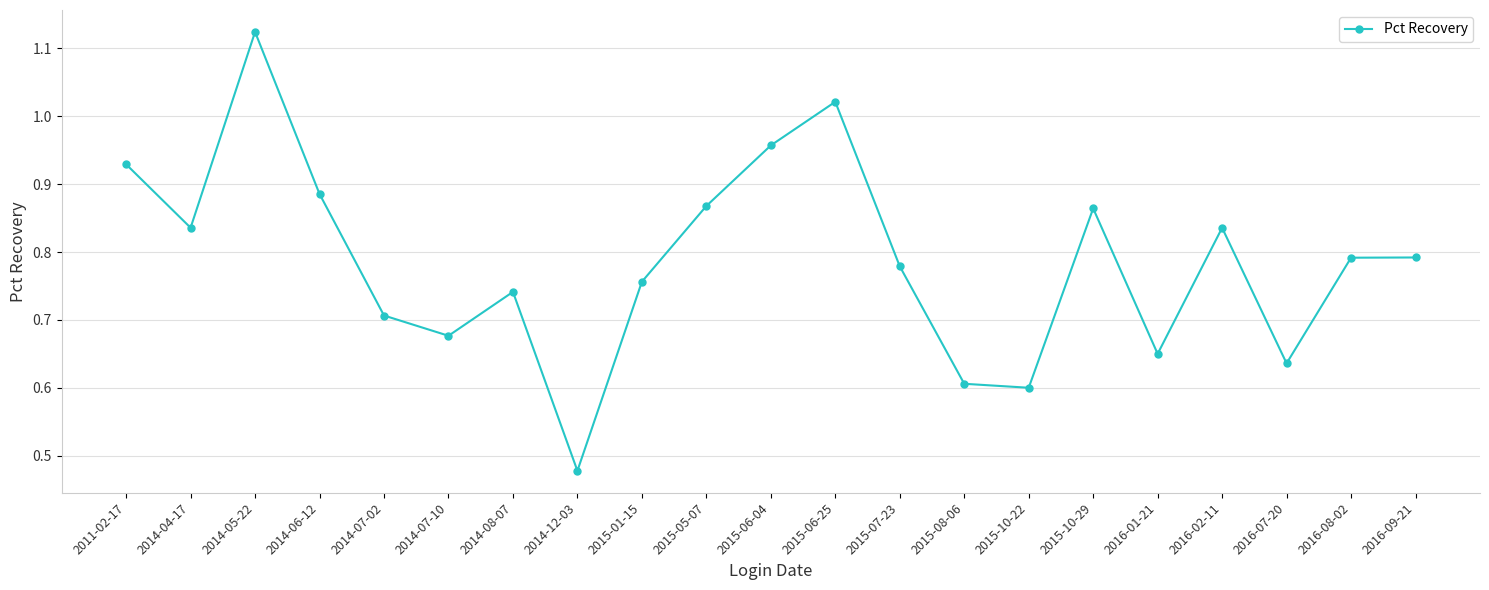

Where is the data nearest to the value 0?

2014-12-03